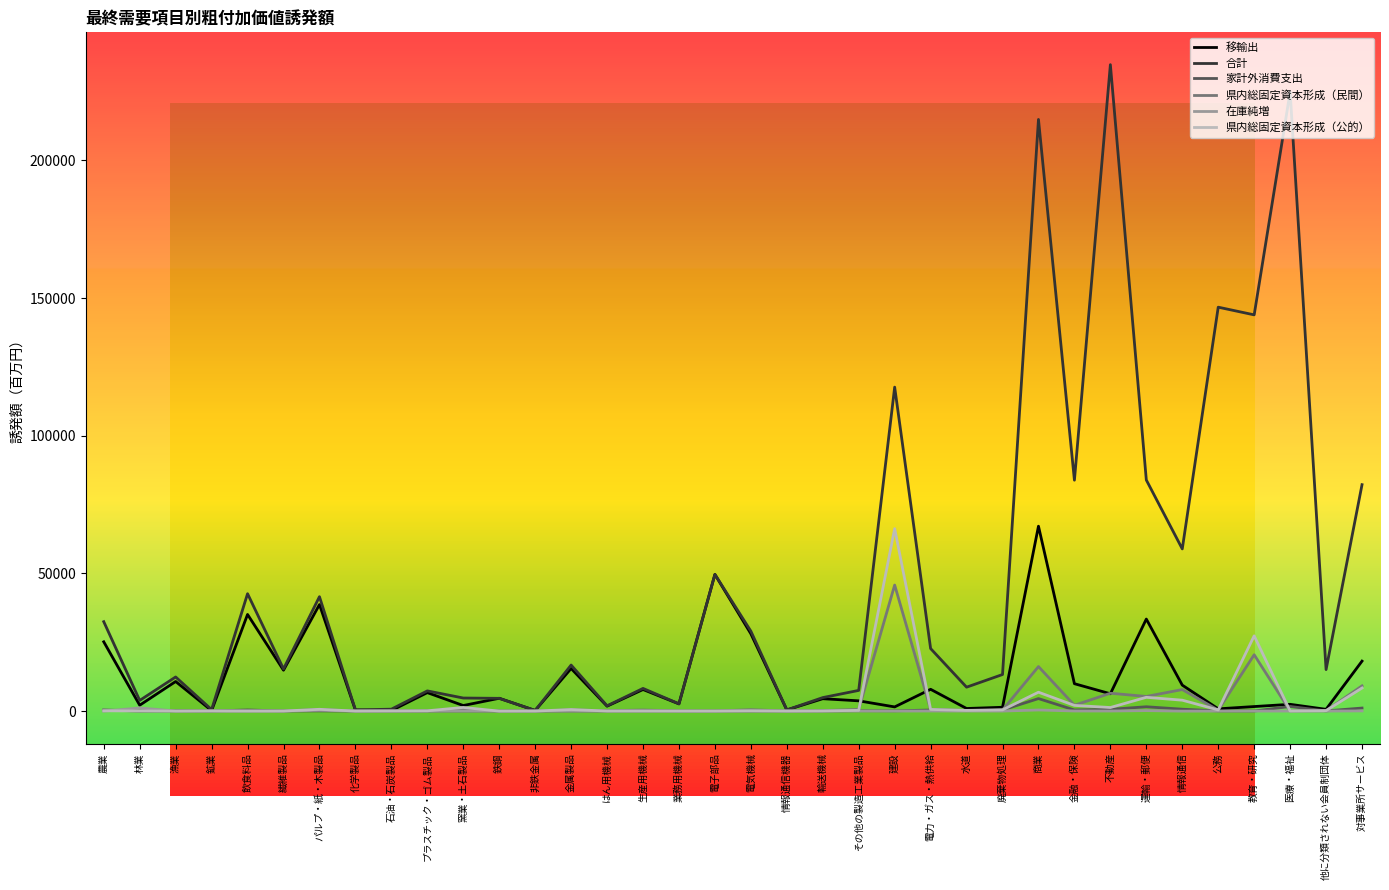

Which series changed the most between 農業 and 石油・石炭製品?

合計